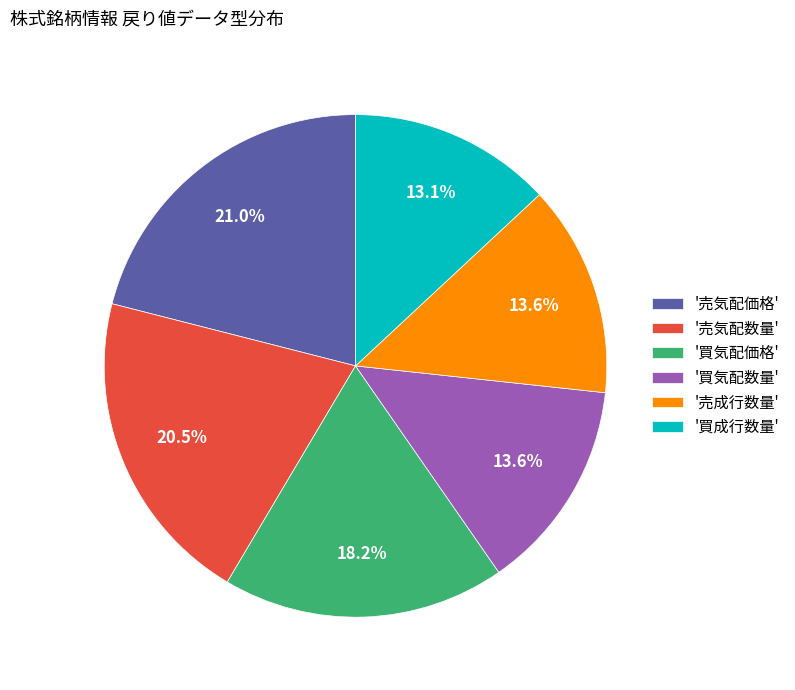

What percentage is NOT represented by '売気配数量'?

79.5%